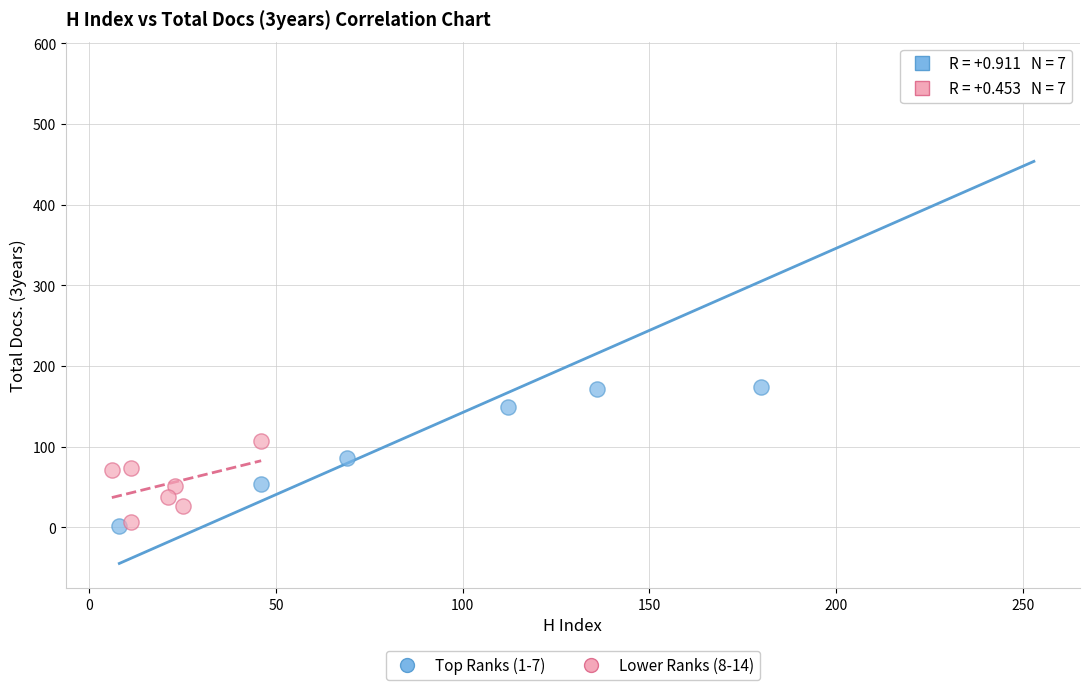

Which series has the widest spread of Y values?

Top Ranks (1-7)